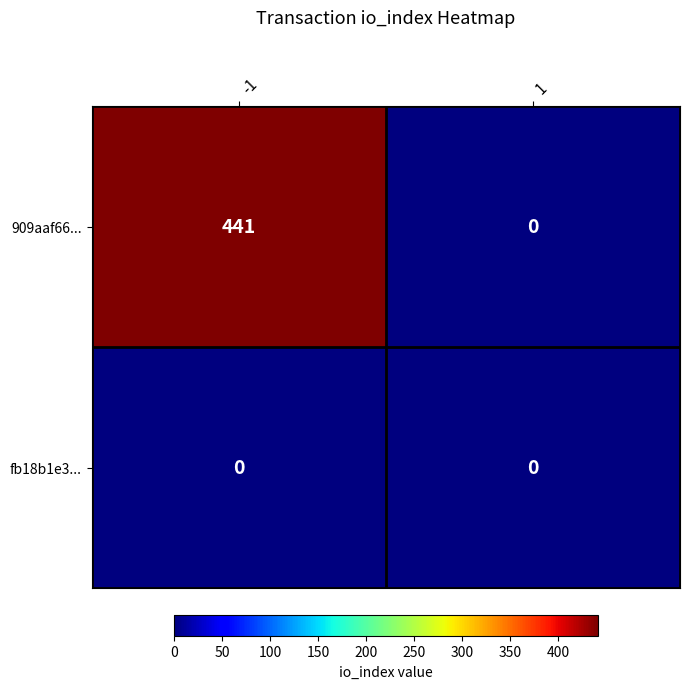

Rank the series by their average value, from highest to lowest.

909aaf66..., fb18b1e3...